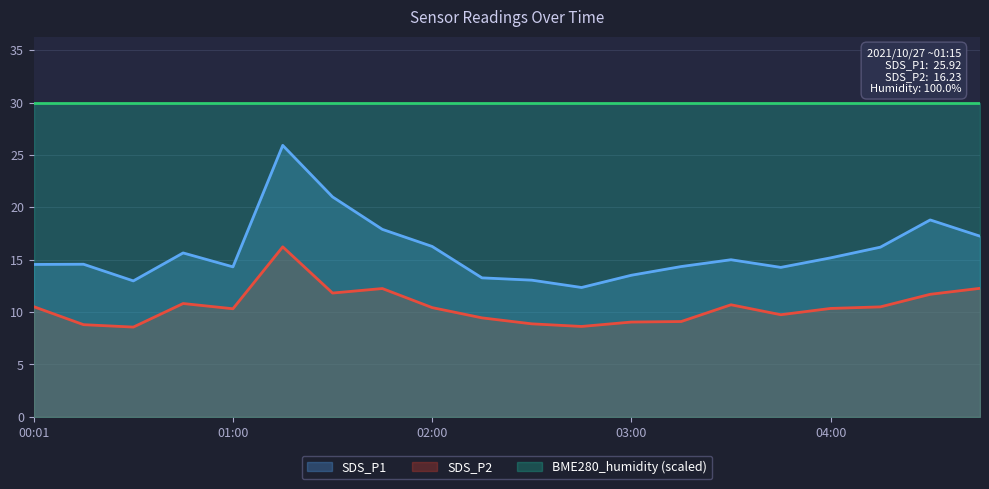

What is the lowest value of the SDS_P2 series?

8.6